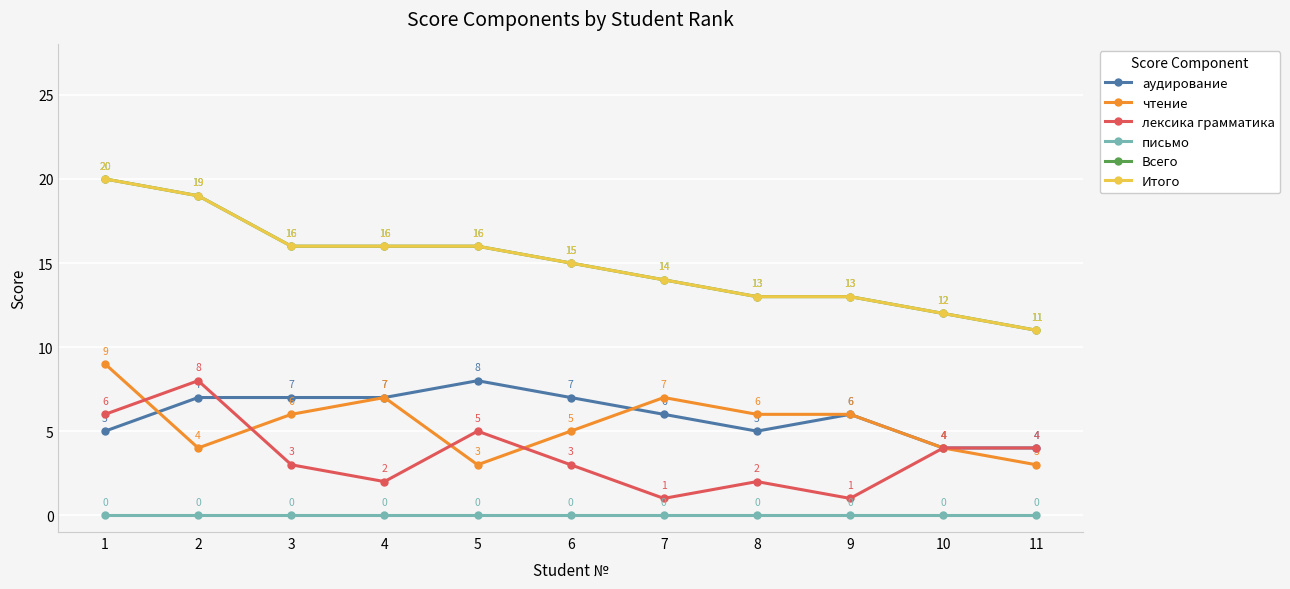

Is this an area chart (filled region under the line)?

No